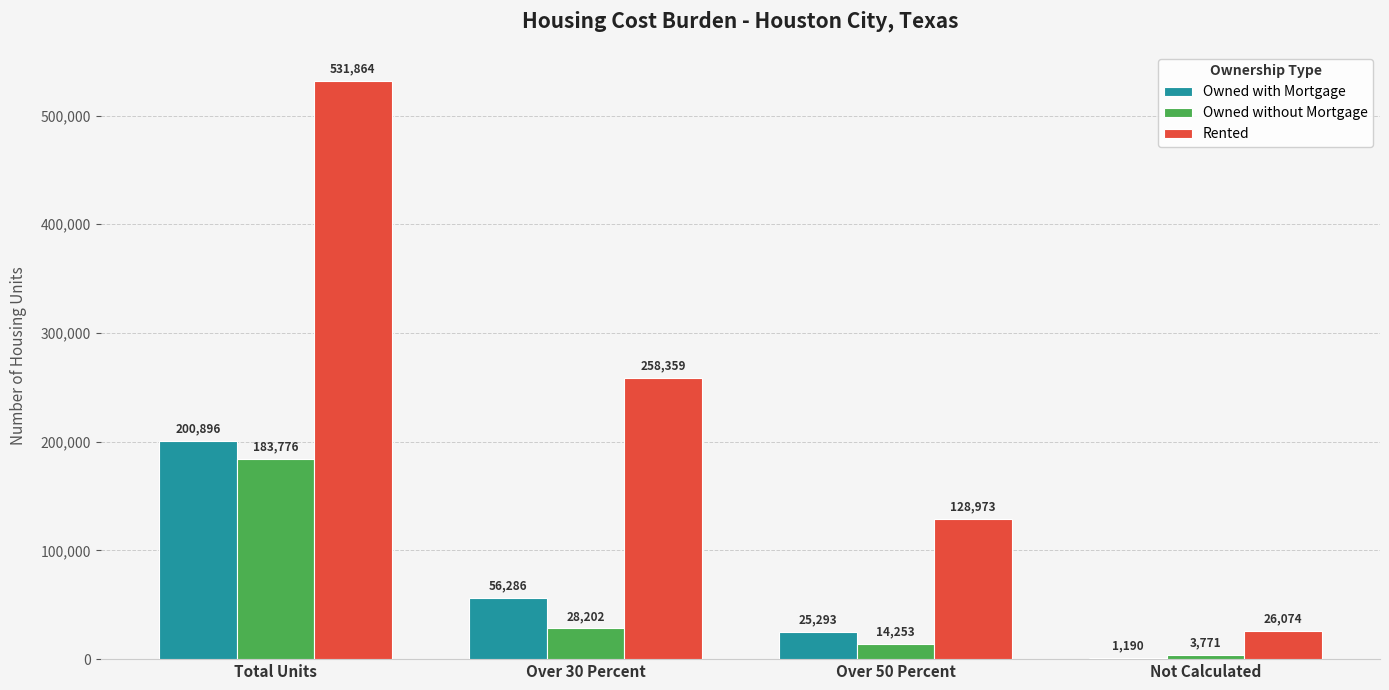

Between Total Units and Over 50 Percent, which series saw the biggest shift?

Rented